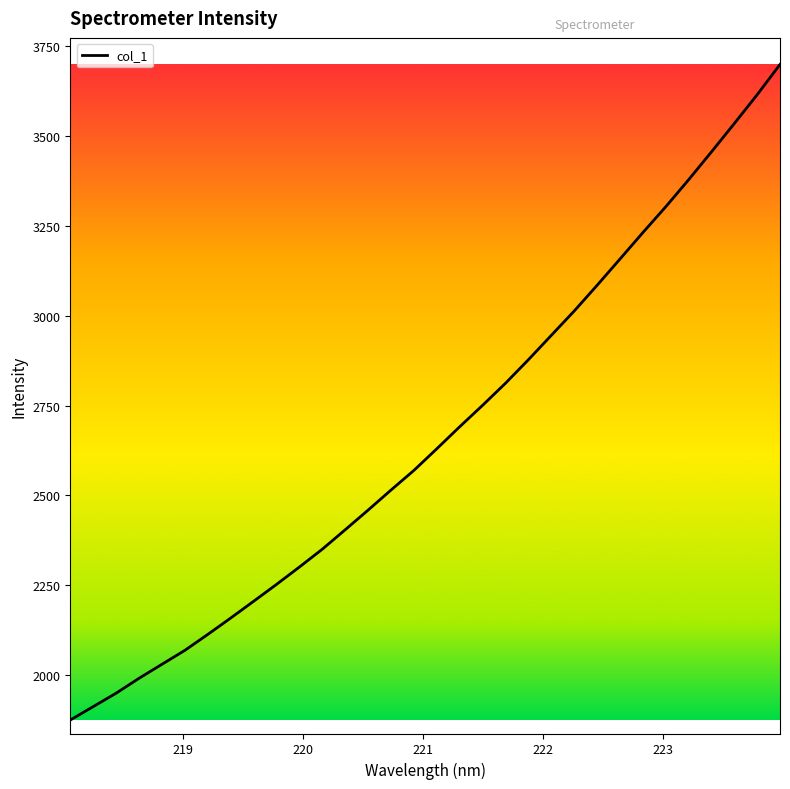

How many lines are shown in the chart?

1